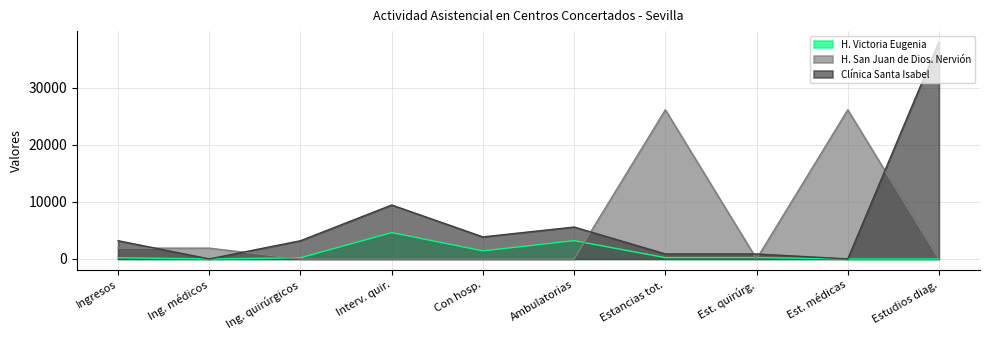

True or false: H. Victoria Eugenia and Clínica Santa Isabel intersect in this chart.

False